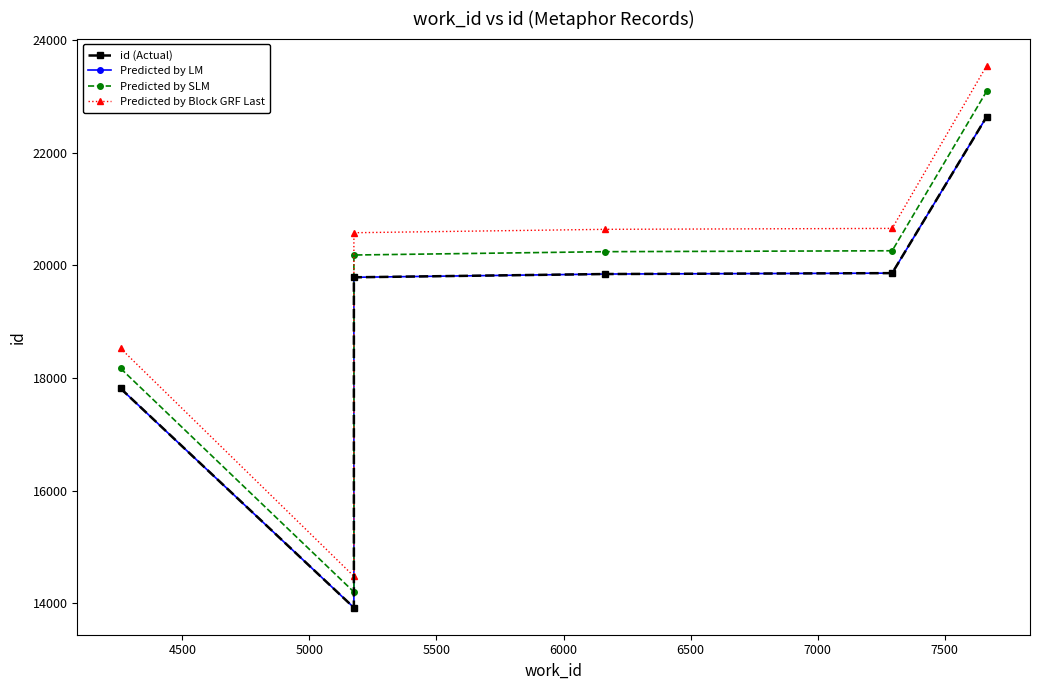

How many distinct data groups are displayed?

4